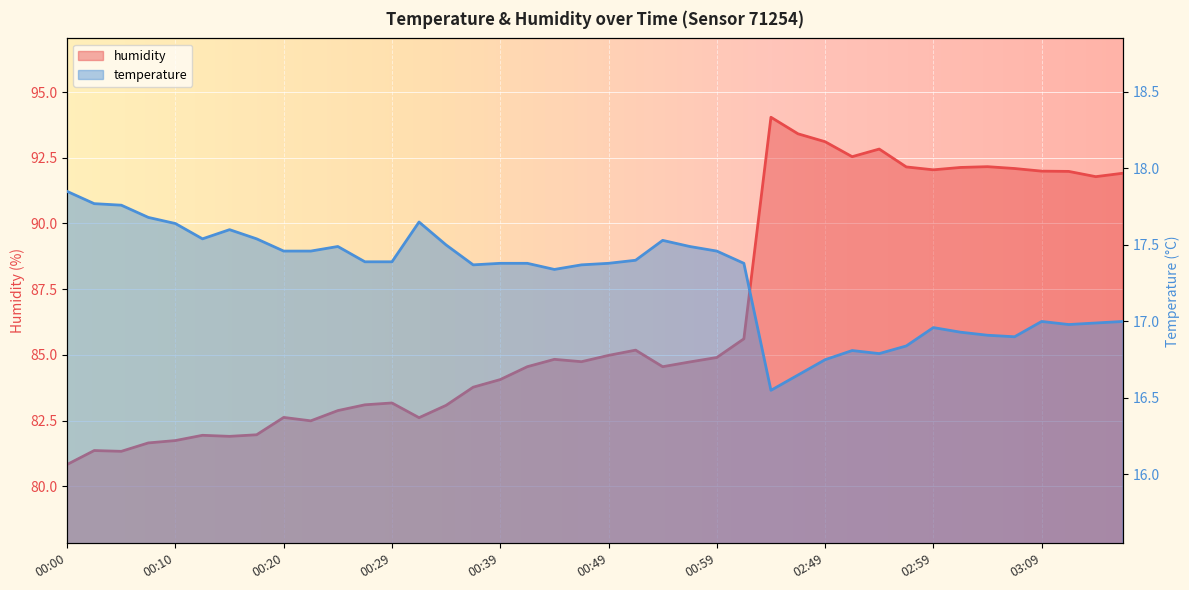

The value of humidity at 00:46 is 146.3. True or false?

False